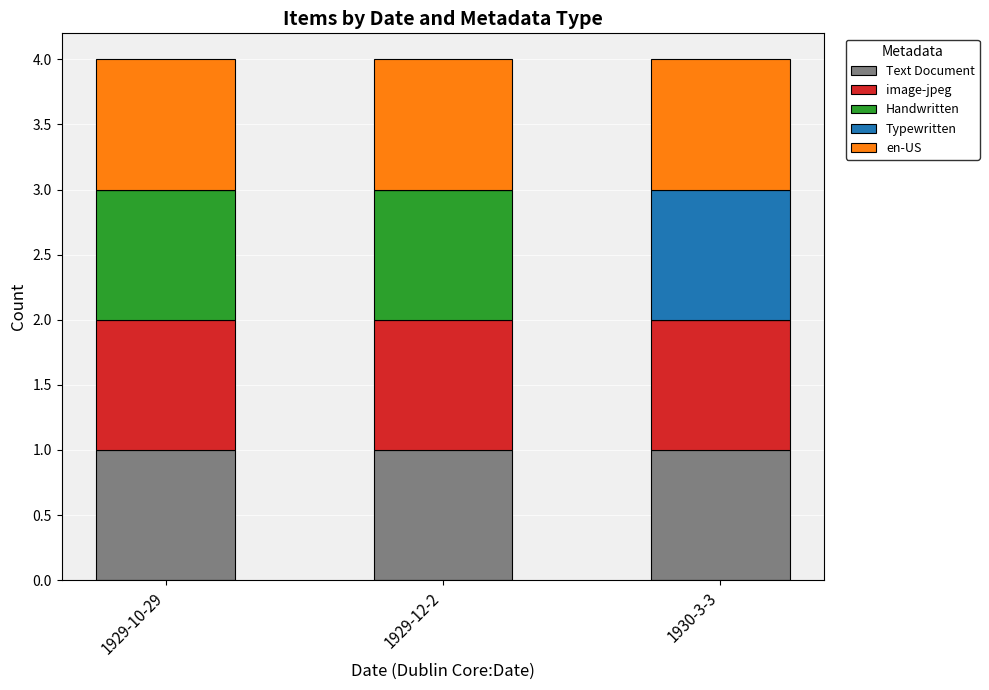

The Text Document series shows 1 at 1929-10-29. True or false?

True